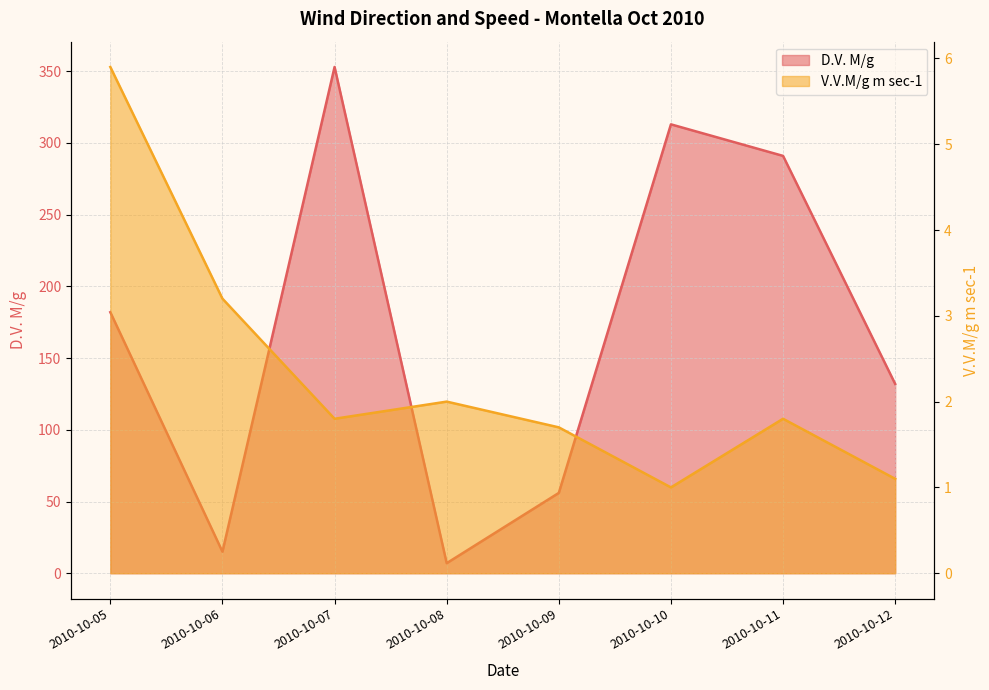

At which label does D.V. M/g reach its minimum?

2010-10-08